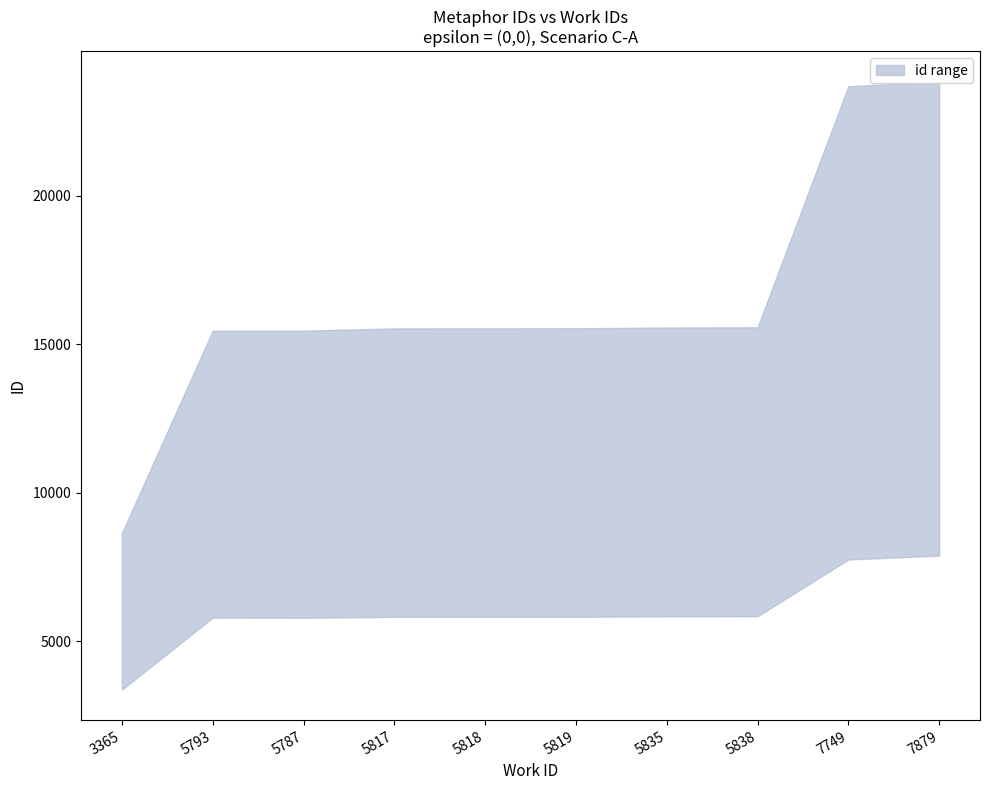

What is the sum of all upper values?

164793